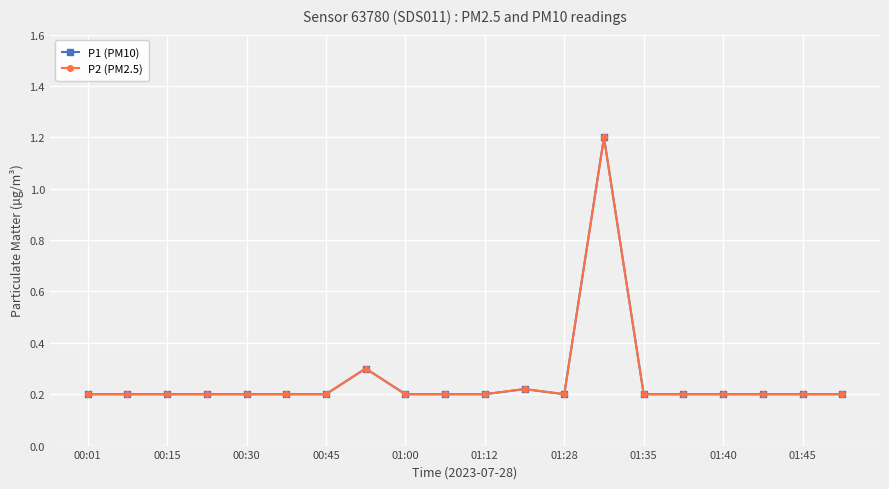

Does the chart have visible grid lines?

Yes